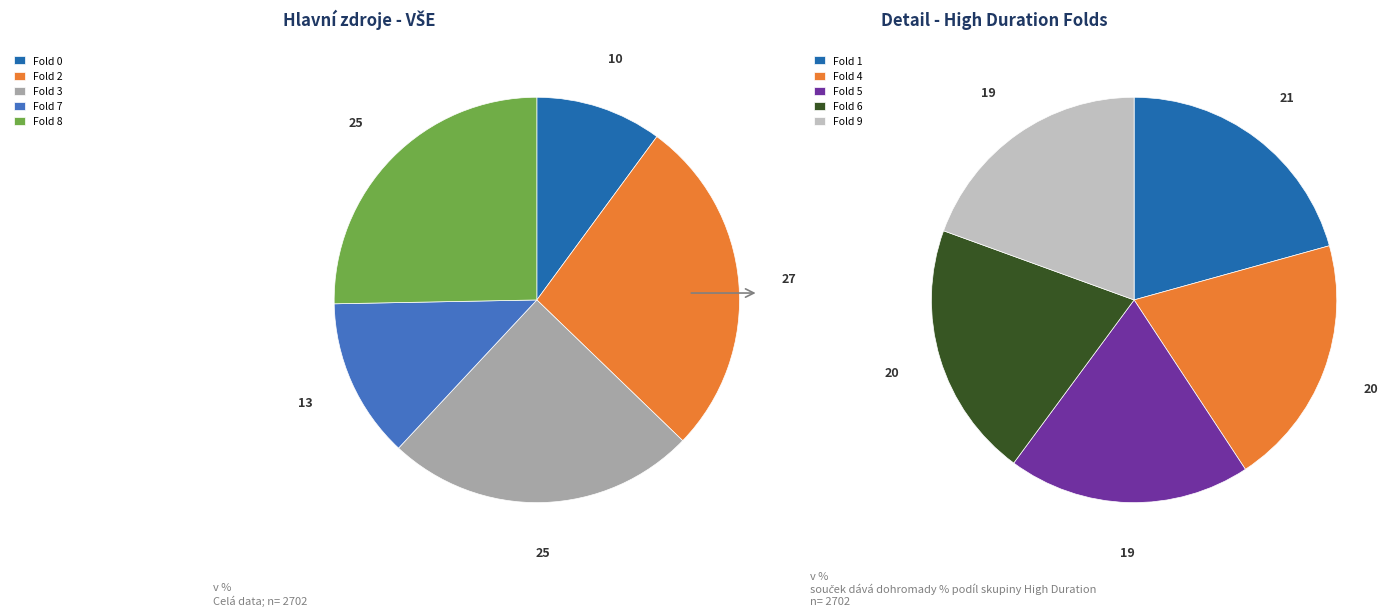

Count the number of slices in the pie.

10